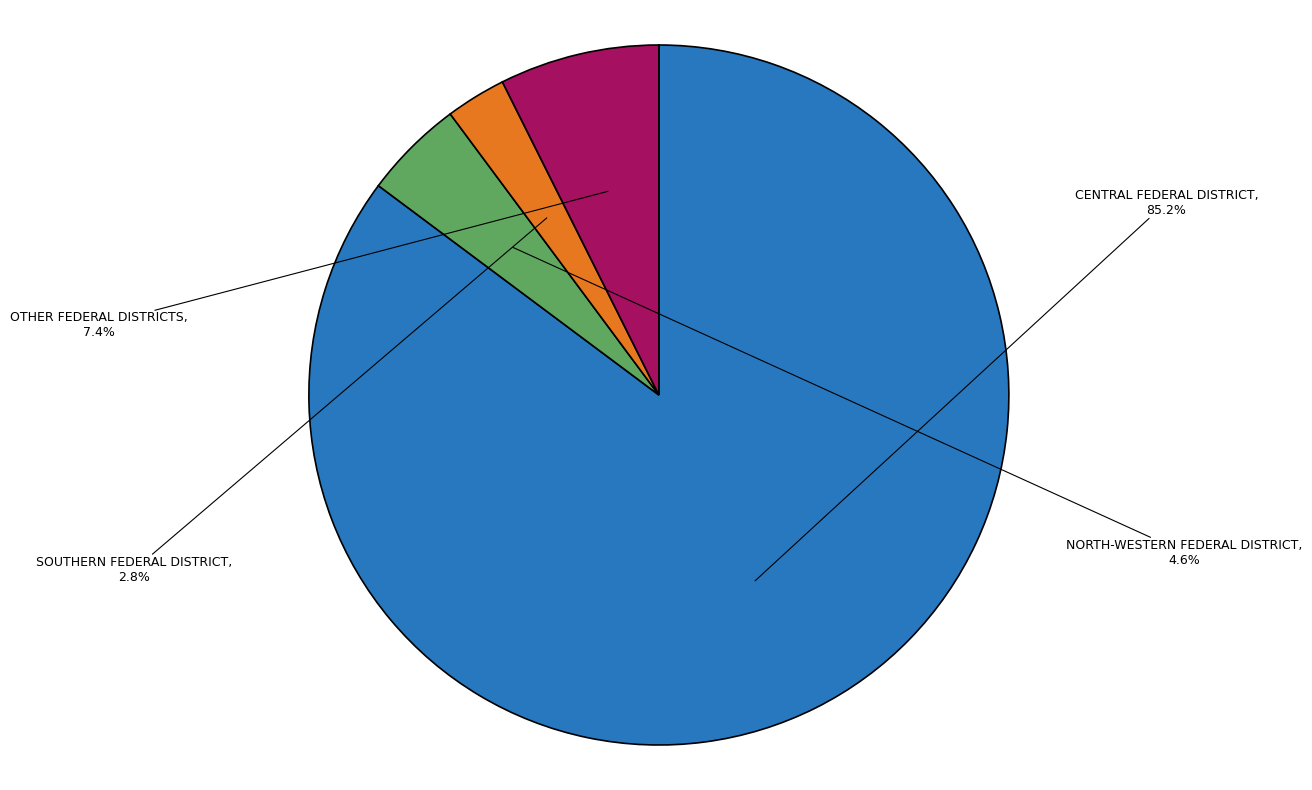

Combined, what portion of the pie is OTHER FEDERAL DISTRICTS and NORTH-WESTERN FEDERAL DISTRICT?

12.0%